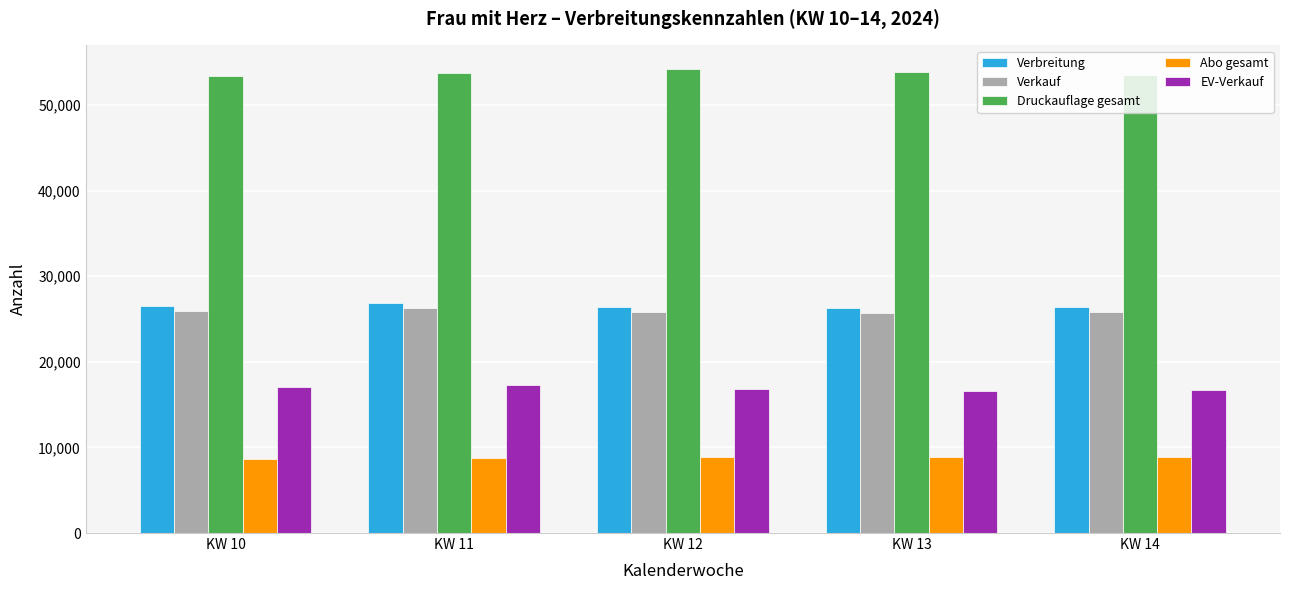

What is the total value across all series at KW 10?

131659